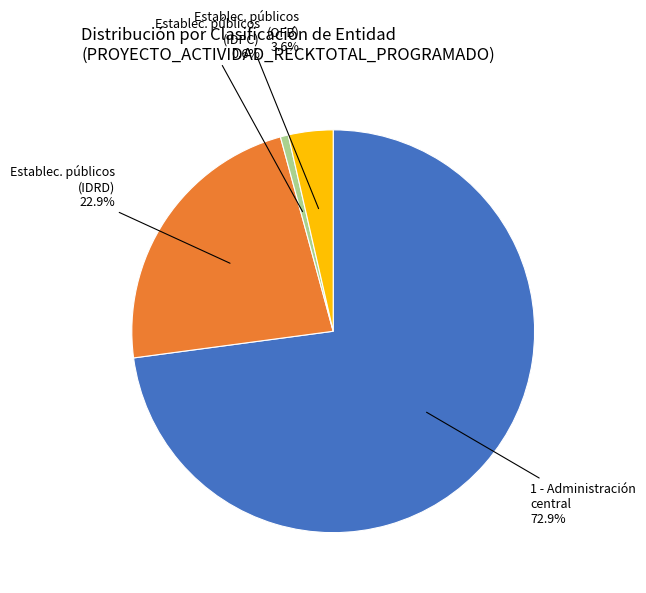

Is there a majority slice in this chart?

Yes